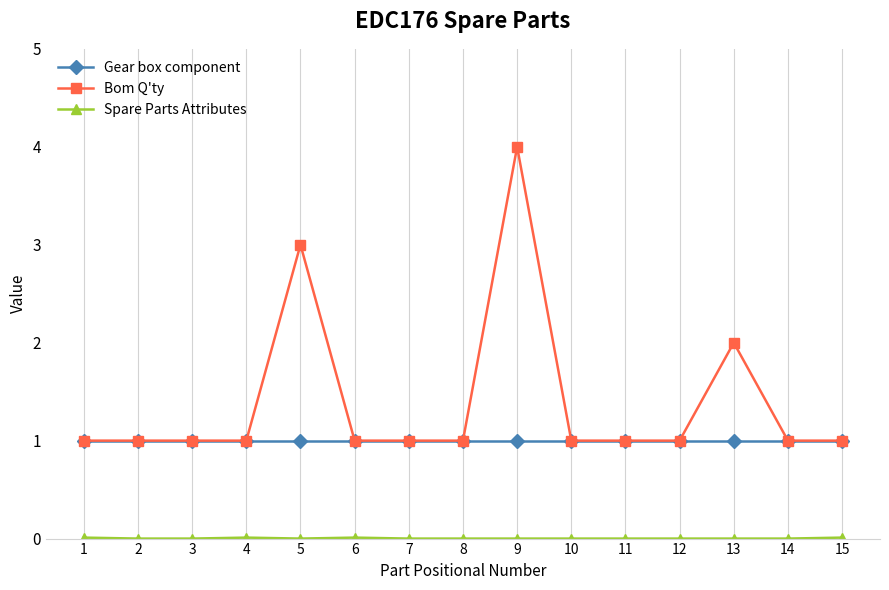

What is the approximate value of Bom Q'ty at 8?

1.0